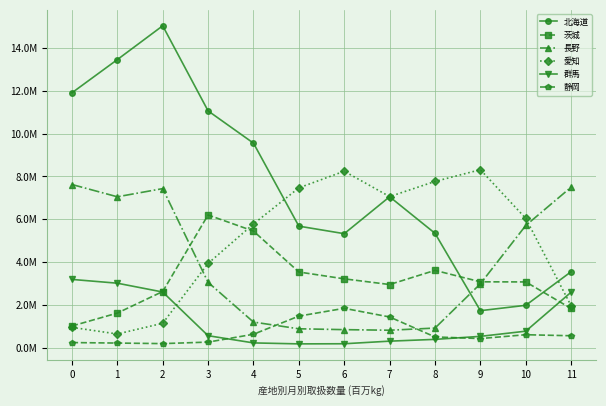

Between 0 and 3, which series saw the biggest shift?

茨城